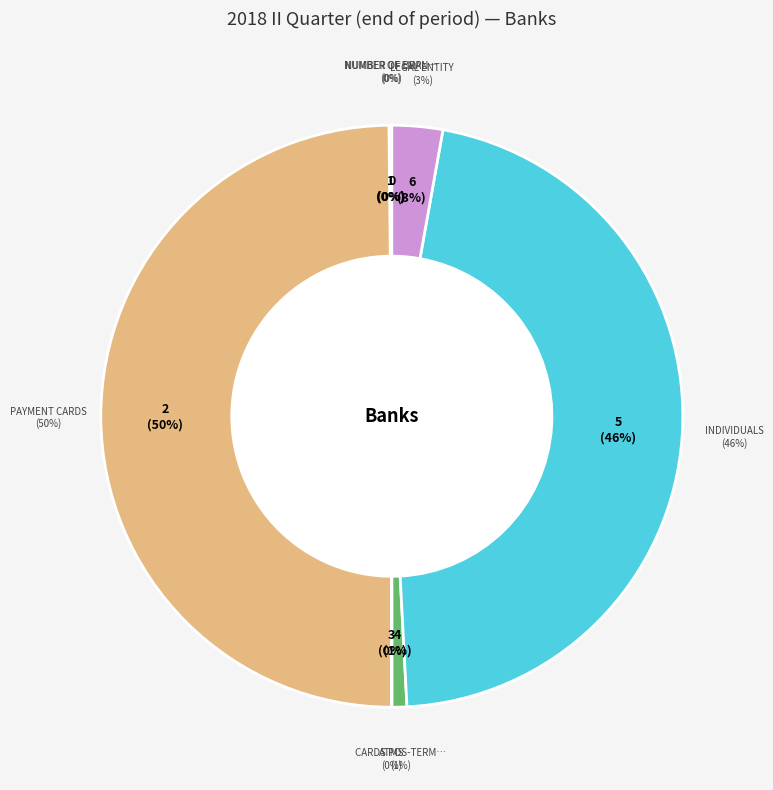

Count the number of slices in the pie.

7